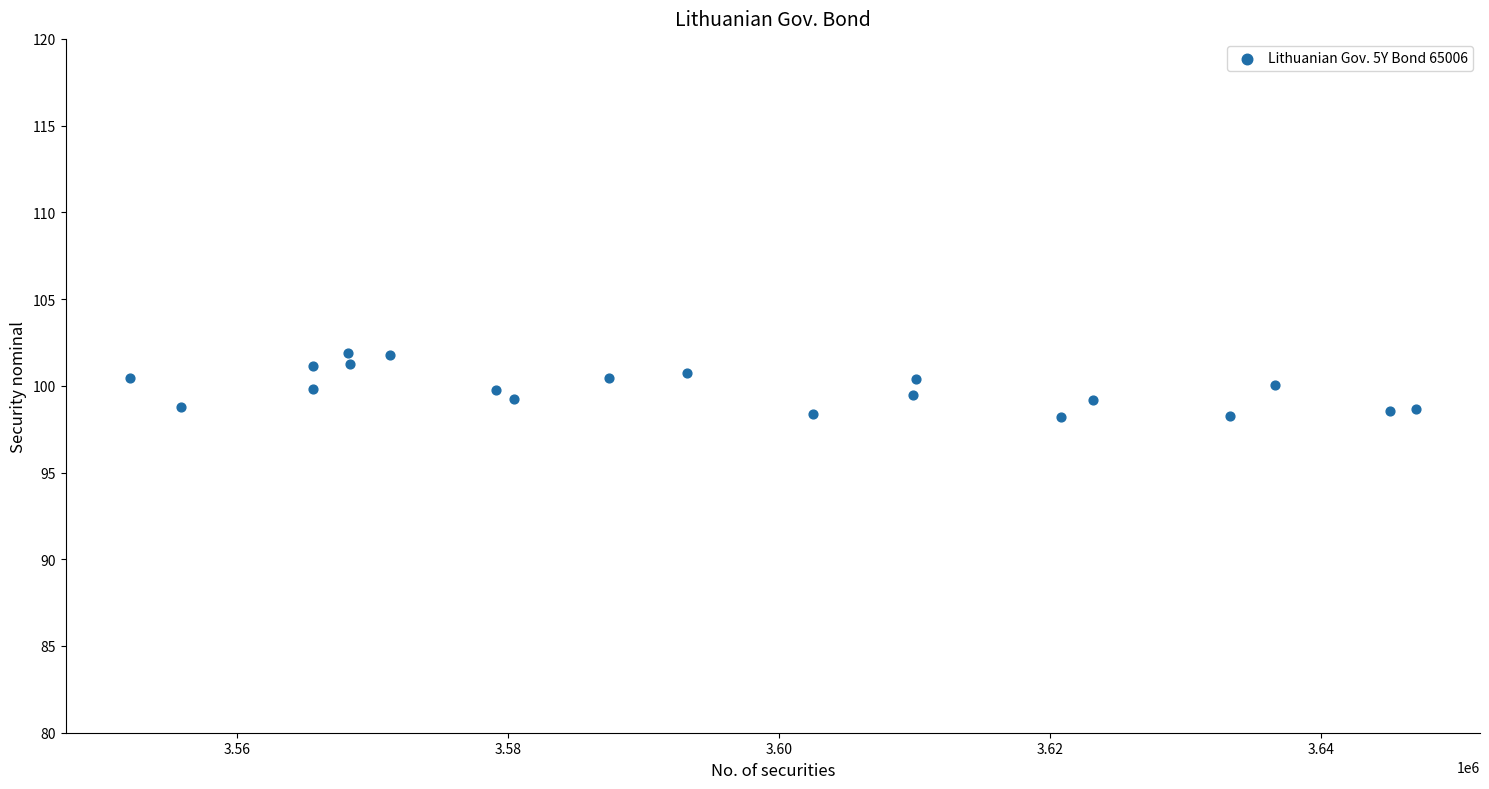

What is the range of Y values (max minus min)?

3.7